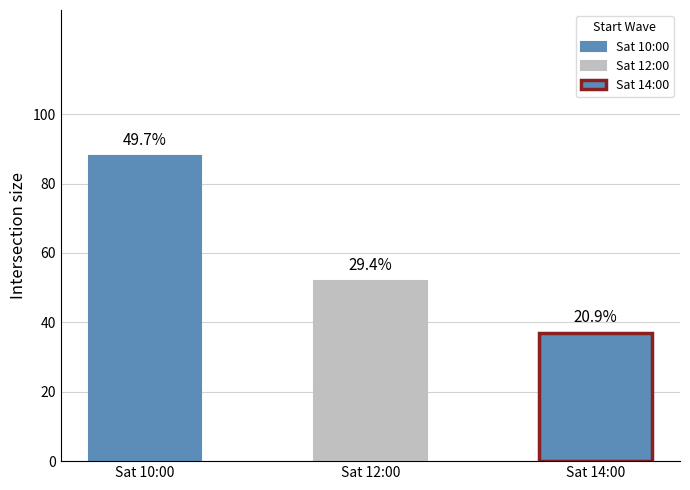

Read the Sat 14:00 value at Sat 10:00, to the nearest 5.

35